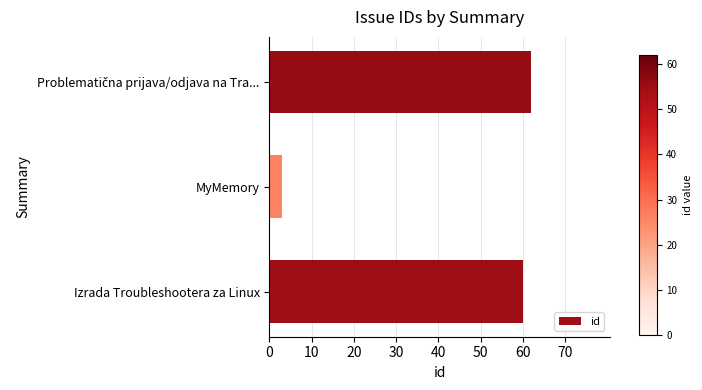

What is the approximate value at MyMemory, to the nearest 5?

5